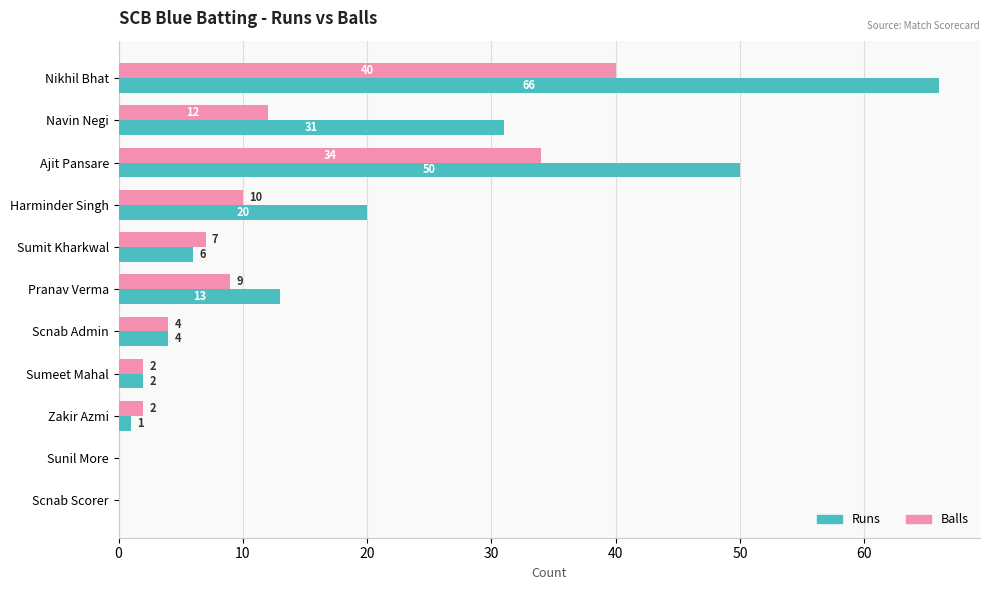

Where is Runs nearest to the value 33?

Navin Negi